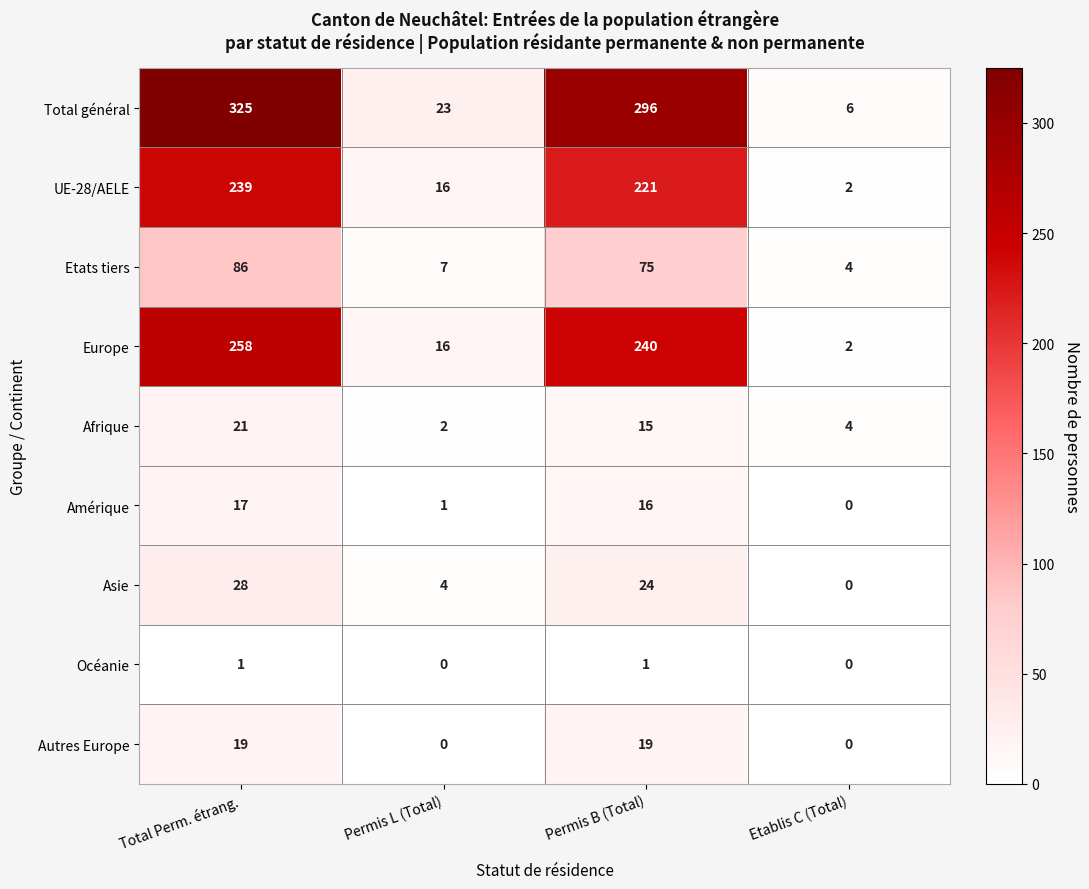

What is the average value of the UE-28/AELE series?

120